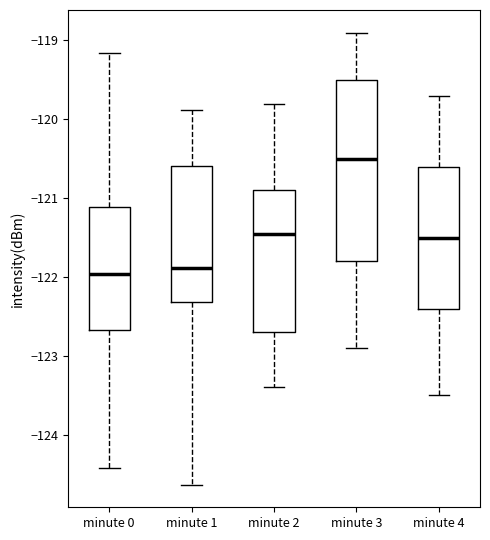

Reading left to right, read every box against the y-axis: the position of its median line, the range the box covers, and the ends of its whiskers. The values are not printed on the chart, so give them approximately, as read against the axis.

minute 0: median -122.0, box -122.7 to -121.1, whiskers -124.4 to -119.2
minute 1: median -121.9, box -122.3 to -120.6, whiskers -124.6 to -119.9
minute 2: median -121.4, box -122.7 to -120.9, whiskers -123.4 to -119.8
minute 3: median -120.5, box -121.8 to -119.5, whiskers -122.9 to -118.9
minute 4: median -121.5, box -122.4 to -120.6, whiskers -123.5 to -119.7